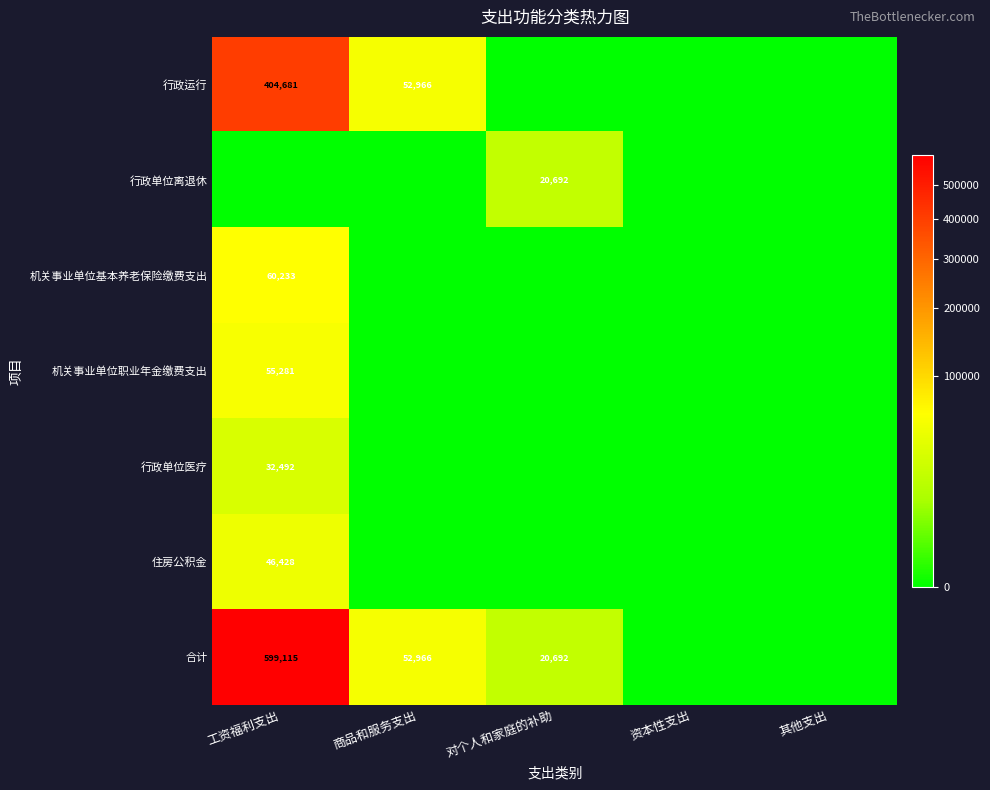

What is the spread (max minus min) of values at 对个人和家庭的补助?

20692.0